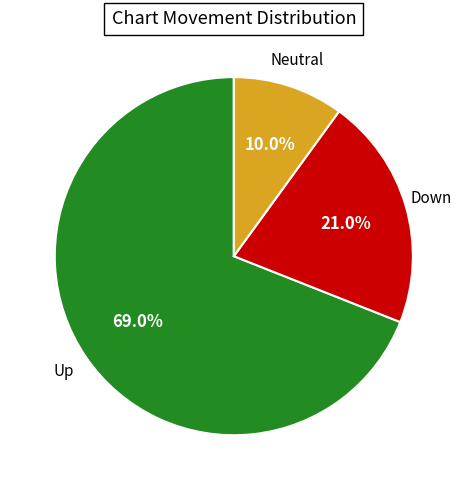

Rank the categories by value from lowest to highest.

Neutral, Down, Up